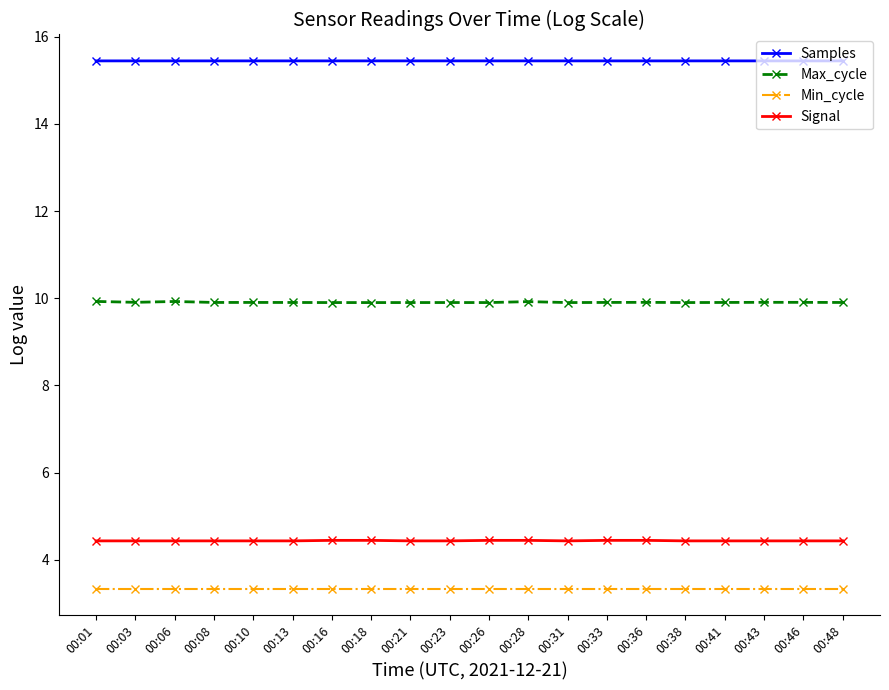

True or false: Min_cycle and Signal cross at least once.

False